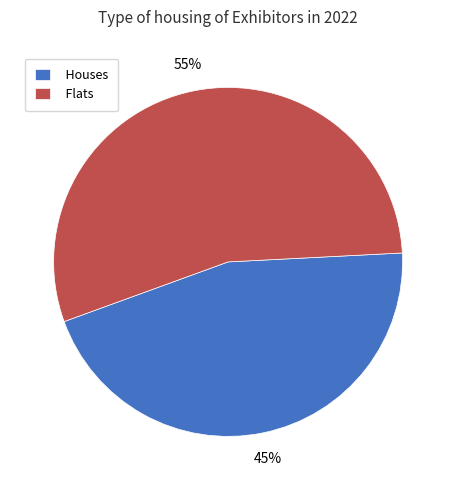

Is there any slice that represents more than half of the pie?

Yes